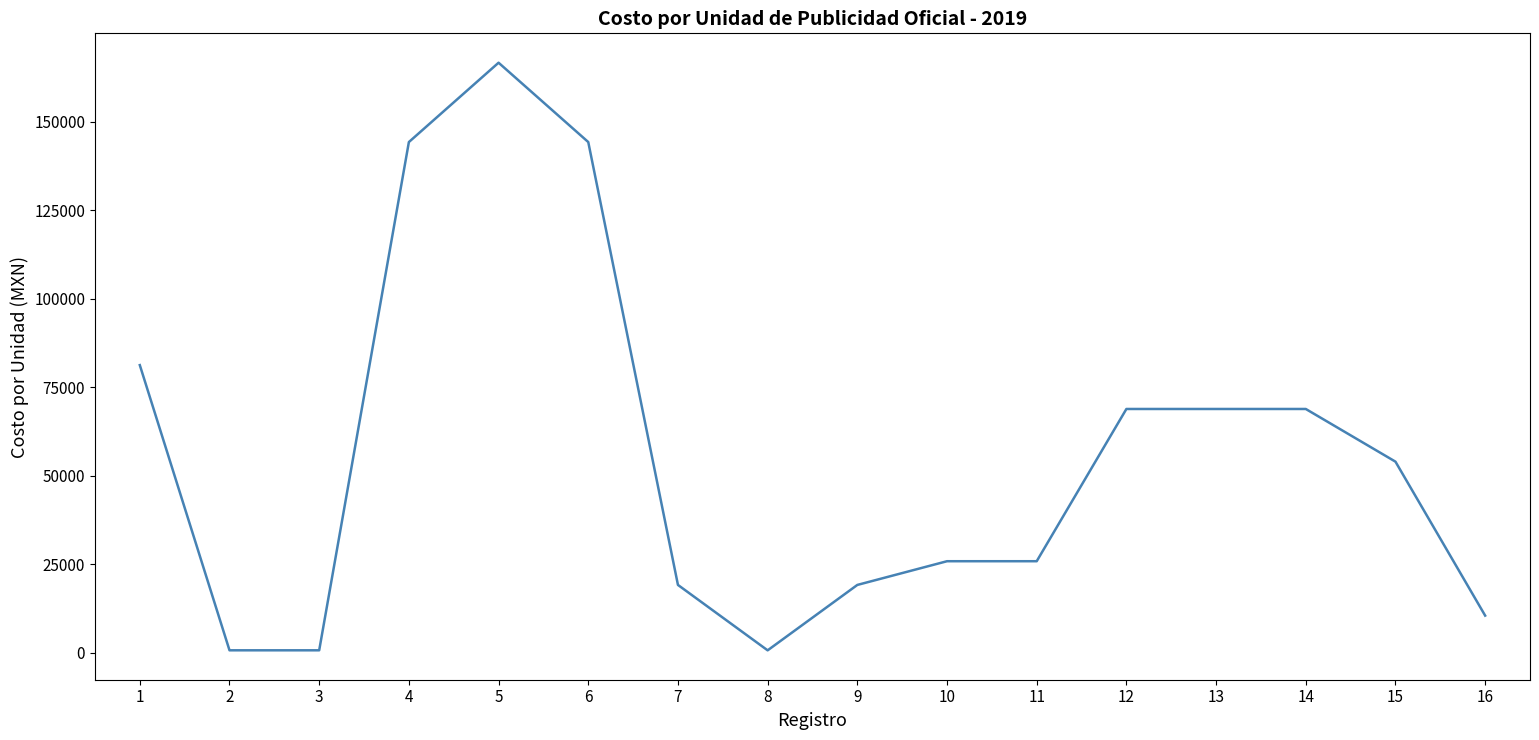

What is the greatest value displayed?

166622.4